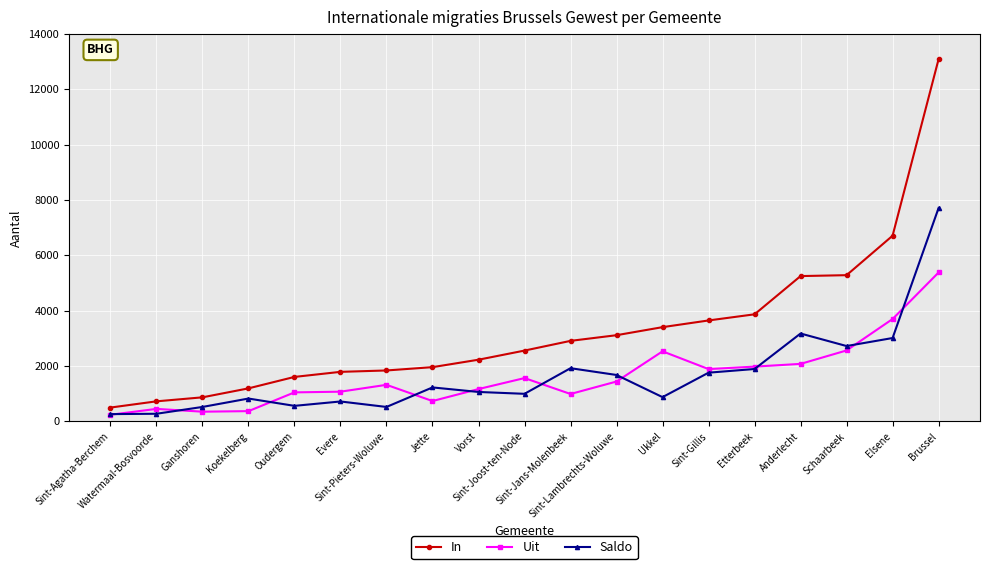

Is this an area chart (filled region under the line)?

No